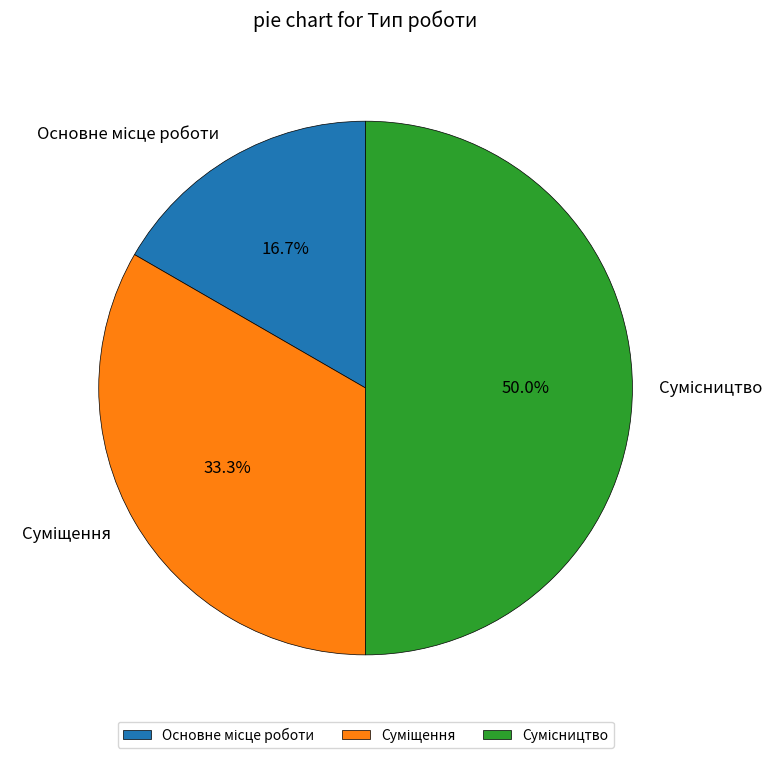

Which category has the smallest portion of the pie?

Основне місце роботи